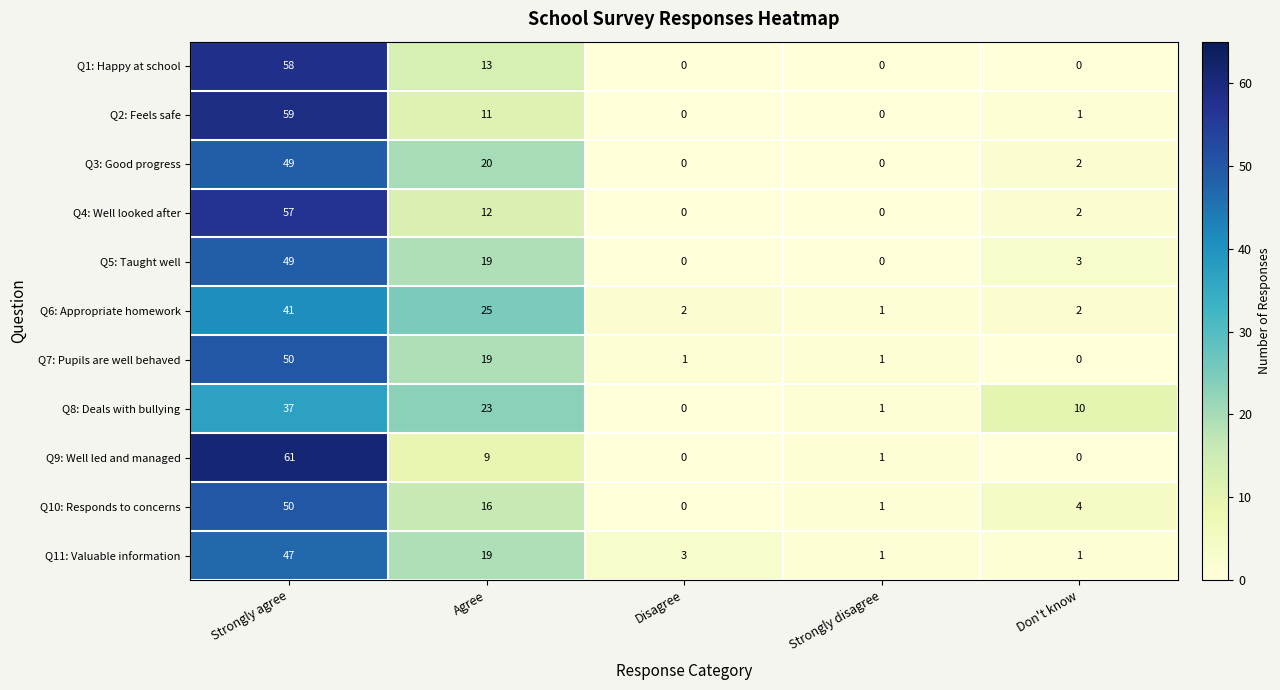

What is the difference between the second highest and second lowest values in the Q4: Well looked after series?

12